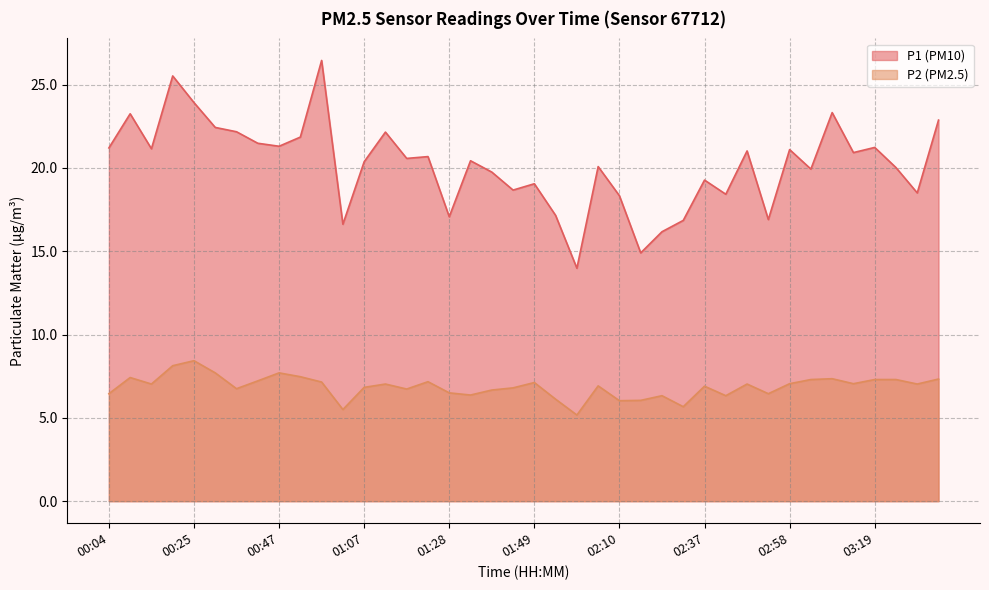

What is the label of the 15th point from the left?

01:18